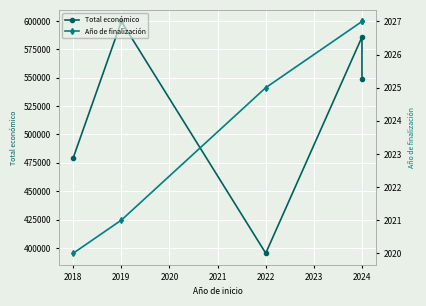

How many values in the Total económico series are below 548889?

2